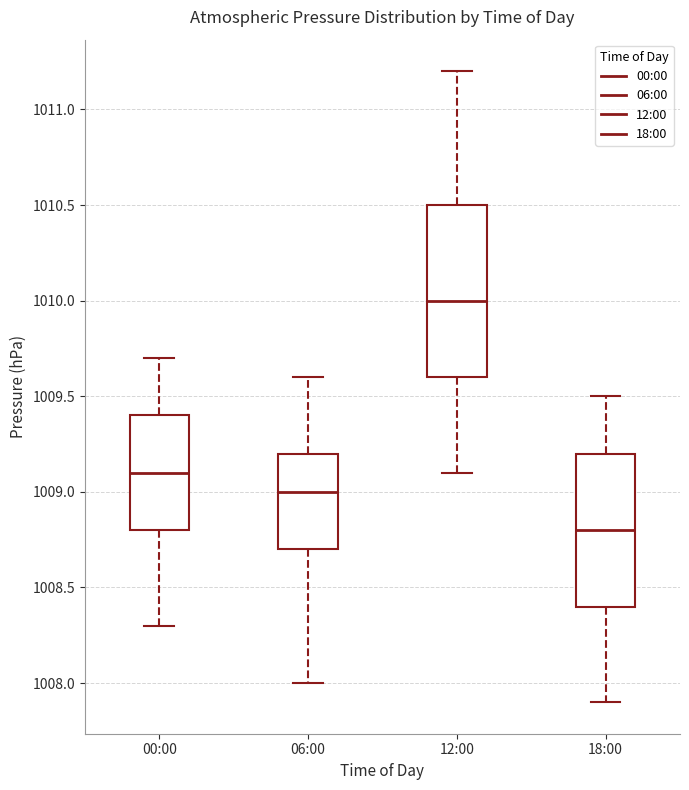

Where is the lower edge of the box for 00:00 on the y-axis? The values are not printed on the chart, so give them approximately, as read against the axis.

1008.8